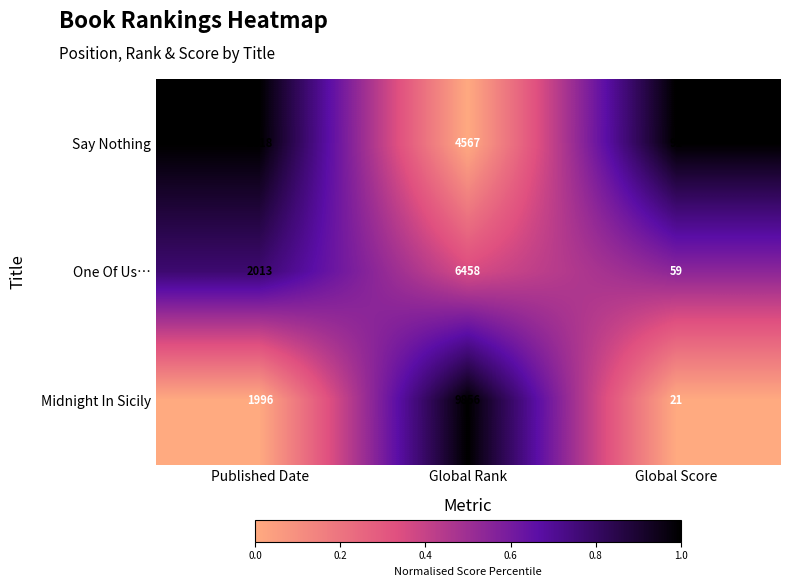

At Published Date, list the series in order from largest to smallest.

Say Nothing, One Of Us…, Midnight In Sicily